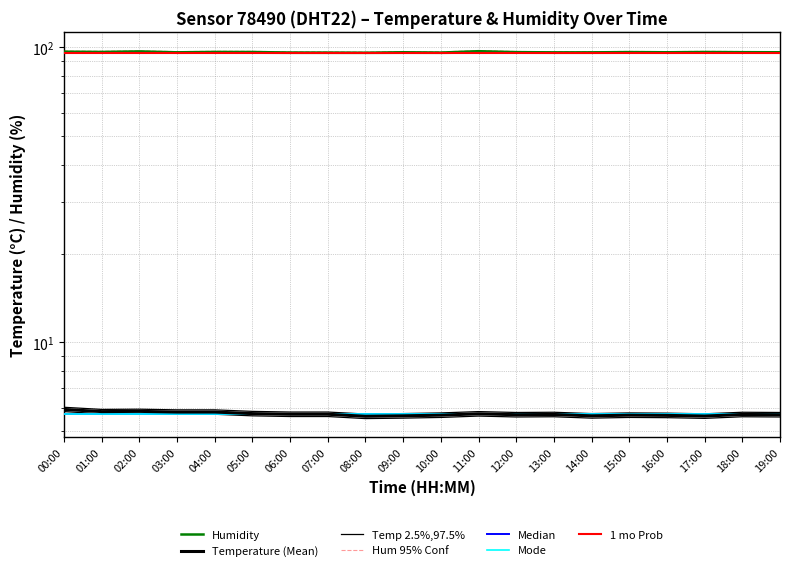

Is the value of temperature at 00:00 greater than the value of humidity_upper at 19:00?

No